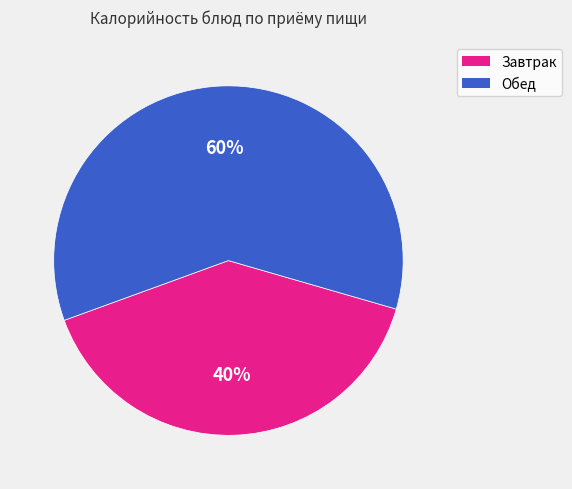

To the nearest percent, what is the difference between the largest and smallest slice percentages?

20%